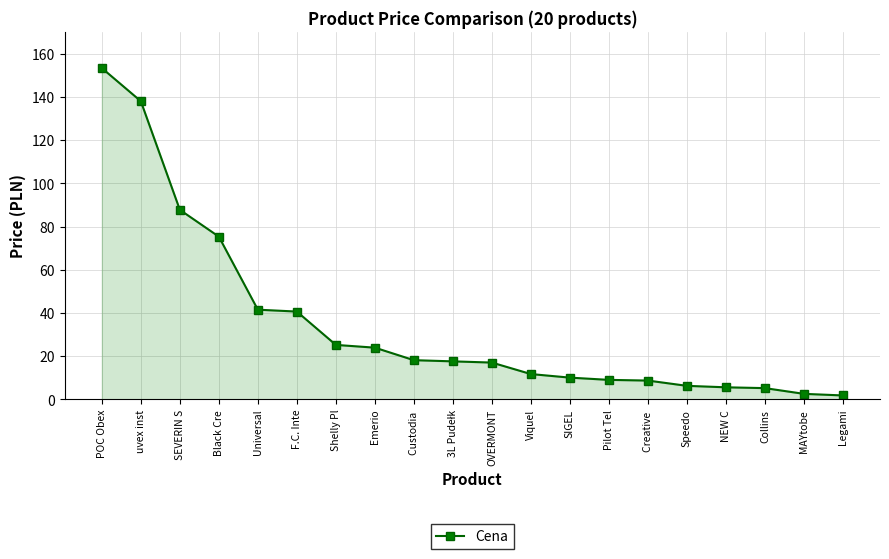

Does the chart display data point markers on the line(s)?

Yes